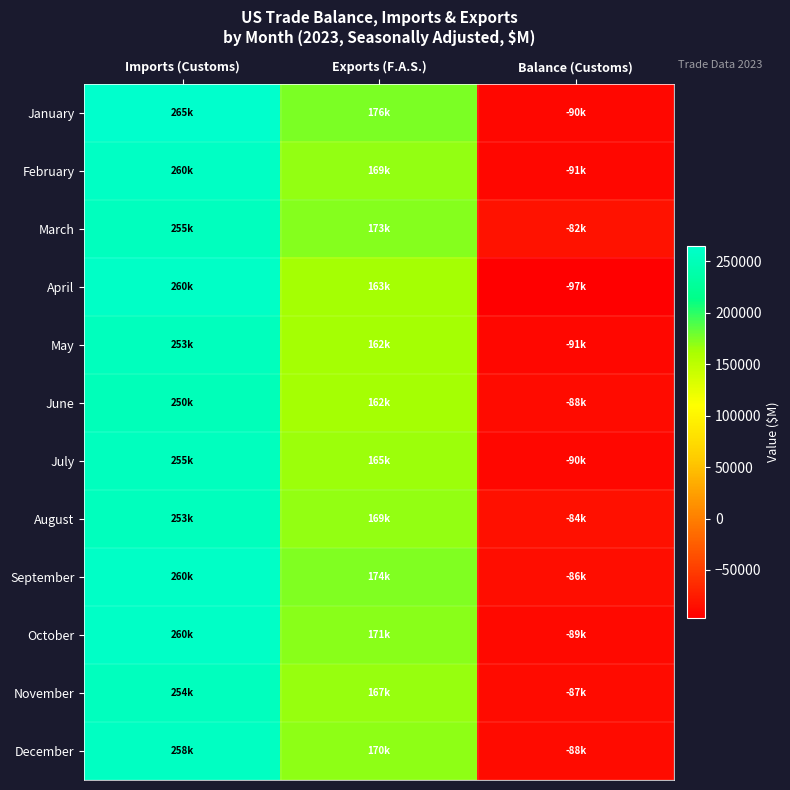

Reading left to right, extract all data points from this chart.

January: Imports (Customs)=265478.7	Exports (F.A.S.)=175593.4	Balance (Customs)=-89885.3
February: Imports (Customs)=259655.7	Exports (F.A.S.)=169011.1	Balance (Customs)=-90644.6
March: Imports (Customs)=254686.0	Exports (F.A.S.)=172773.2	Balance (Customs)=-81912.9
April: Imports (Customs)=260226.4	Exports (F.A.S.)=163286.8	Balance (Customs)=-96939.5
May: Imports (Customs)=253364.0	Exports (F.A.S.)=162314.4	Balance (Customs)=-91049.6
June: Imports (Customs)=250269.4	Exports (F.A.S.)=162275.9	Balance (Customs)=-87993.5
July: Imports (Customs)=255448.1	Exports (F.A.S.)=165078.5	Balance (Customs)=-90369.6
August: Imports (Customs)=252897.2	Exports (F.A.S.)=168706.7	Balance (Customs)=-84190.5
September: Imports (Customs)=259866.8	Exports (F.A.S.)=173593.8	Balance (Customs)=-86273.0
October: Imports (Customs)=260135.4	Exports (F.A.S.)=171023.3	Balance (Customs)=-89112.0
November: Imports (Customs)=254164.2	Exports (F.A.S.)=166841.9	Balance (Customs)=-87322.3
December: Imports (Customs)=257863.0	Exports (F.A.S.)=170106.8	Balance (Customs)=-87756.1